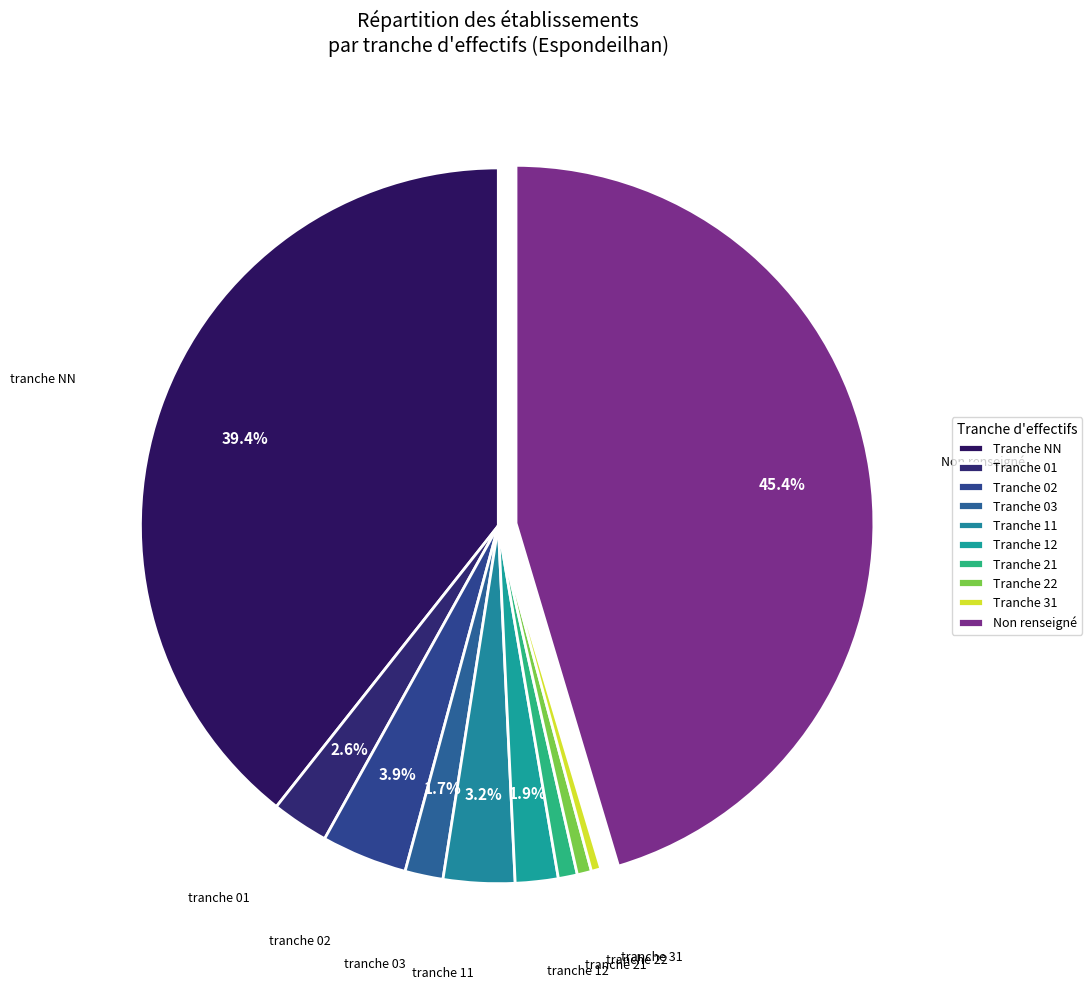

Count the number of slices in the pie.

10